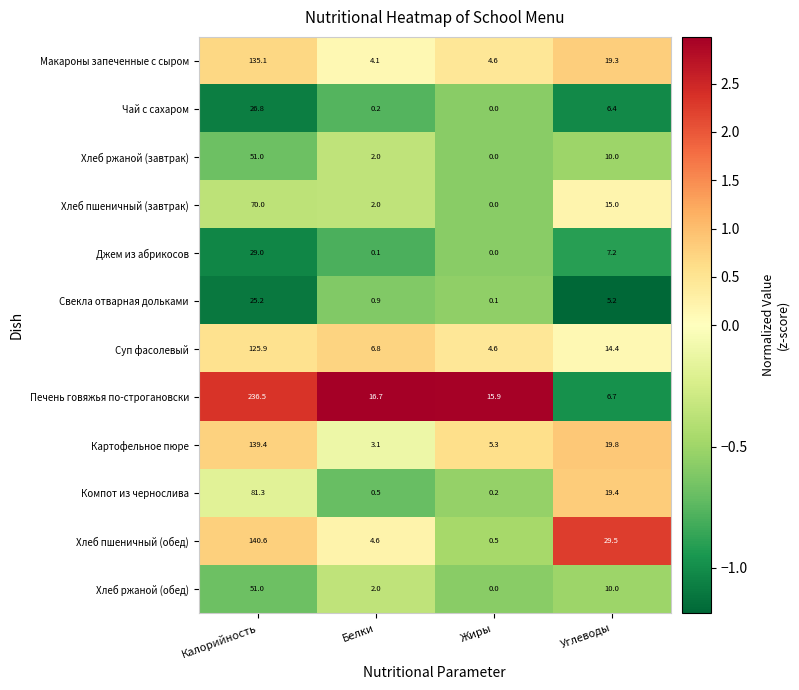

What is the average value of the Хлеб пшеничный (обед) series?

43.8